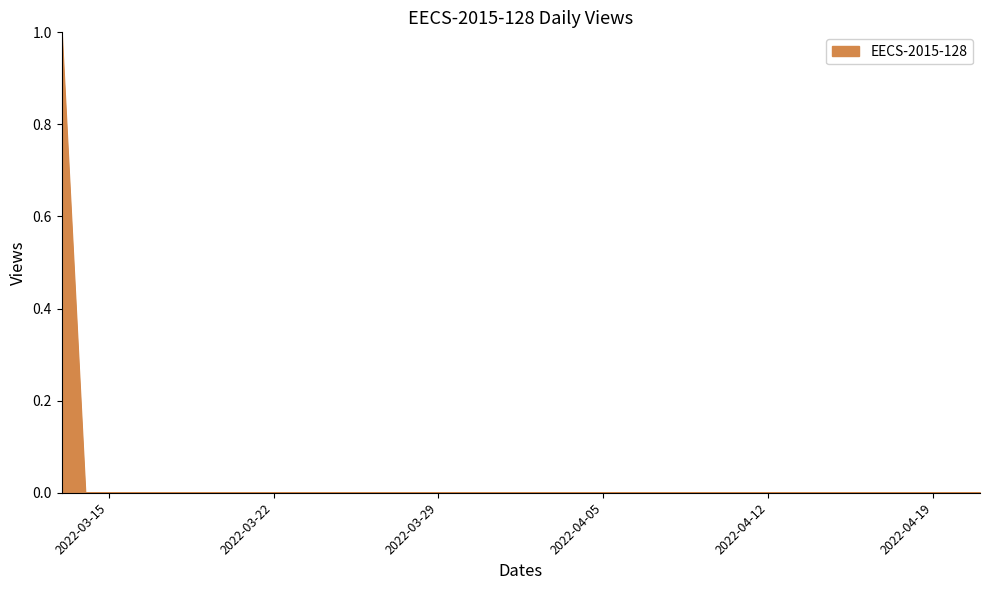

Rank the categories by value from highest to lowest.

2022-03-13, 2022-03-14, 2022-03-15, 2022-03-16, 2022-03-17, 2022-03-18, 2022-03-19, 2022-03-20, 2022-03-21, 2022-03-22, 2022-03-23, 2022-03-24, 2022-03-25, 2022-03-26, 2022-03-27, 2022-03-28, 2022-03-29, 2022-03-30, 2022-03-31, 2022-04-01, 2022-04-02, 2022-04-03, 2022-04-04, 2022-04-05, 2022-04-06, 2022-04-07, 2022-04-08, 2022-04-09, 2022-04-10, 2022-04-11, 2022-04-12, 2022-04-13, 2022-04-14, 2022-04-15, 2022-04-16, 2022-04-17, 2022-04-18, 2022-04-19, 2022-04-20, 2022-04-21